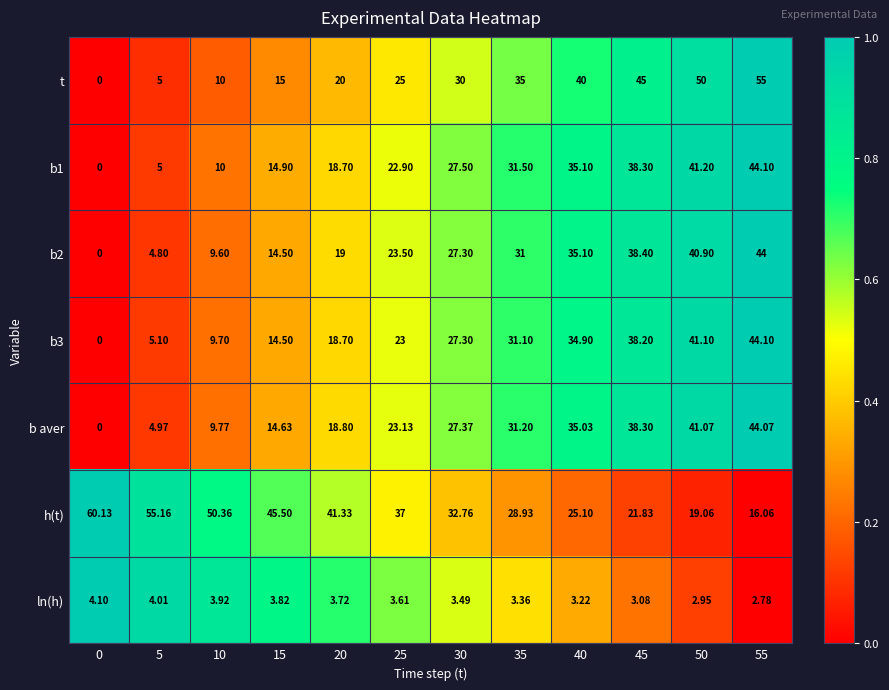

Between 10 and 15, which series saw the biggest shift?

t